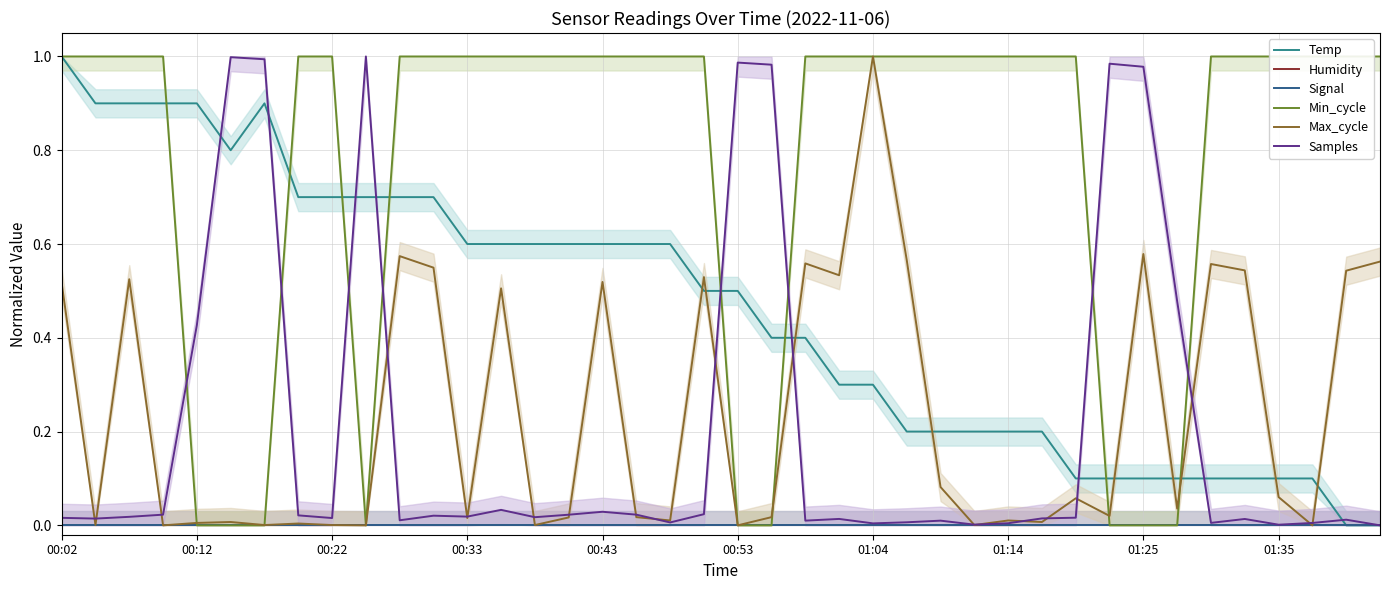

True or false: Temp and Signal intersect in this chart.

False